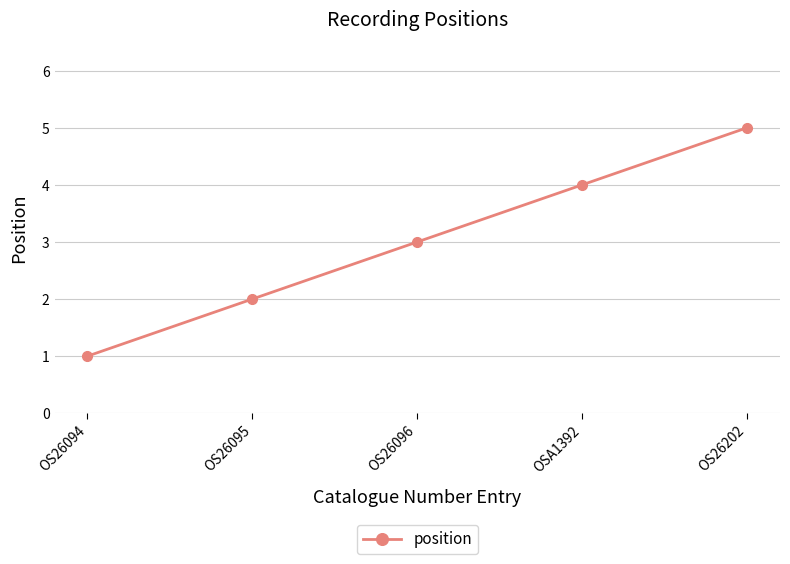

Rank the categories by value from highest to lowest.

OS26202, OSA1392, OS26096, OS26095, OS26094